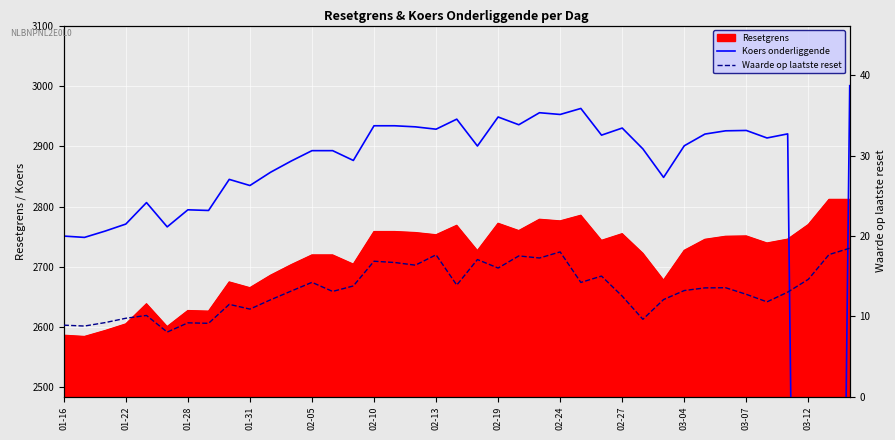

What is the sum of all Koers onderliggende values?

106704.4